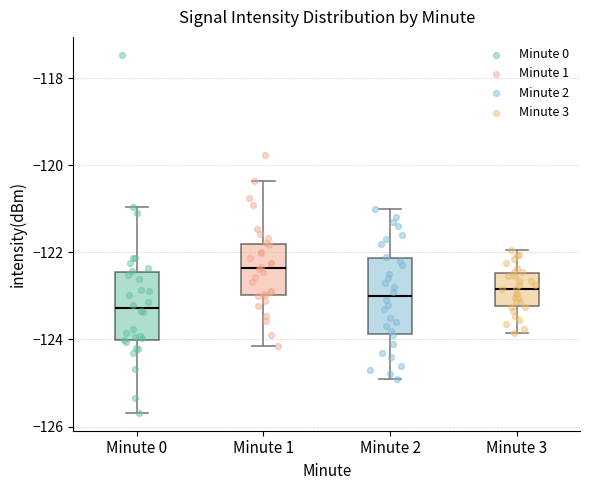

Reading left to right, transcribe this box plot: for each box, give where its median line is, the range the box spans, and where its two whiskers end, as read against the y-axis. The values are not printed on the chart, so give them approximately, as read against the axis.

Minute 0: median -123.2, box -124.0 to -122.4, whiskers -125.6 to -121.0
Minute 1: median -122.4, box -123.0 to -121.8, whiskers -124.2 to -120.4
Minute 2: median -123.0, box -123.8 to -122.2, whiskers -124.8 to -121.0
Minute 3: median -122.8, box -123.2 to -122.4, whiskers -123.8 to -122.0